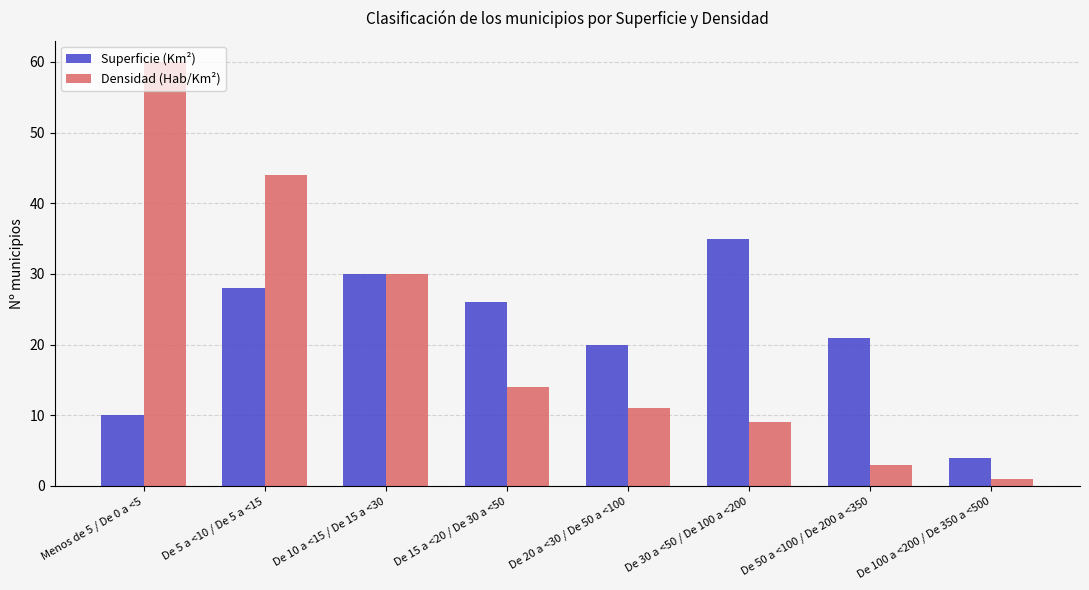

How many groups of bars are there?

8